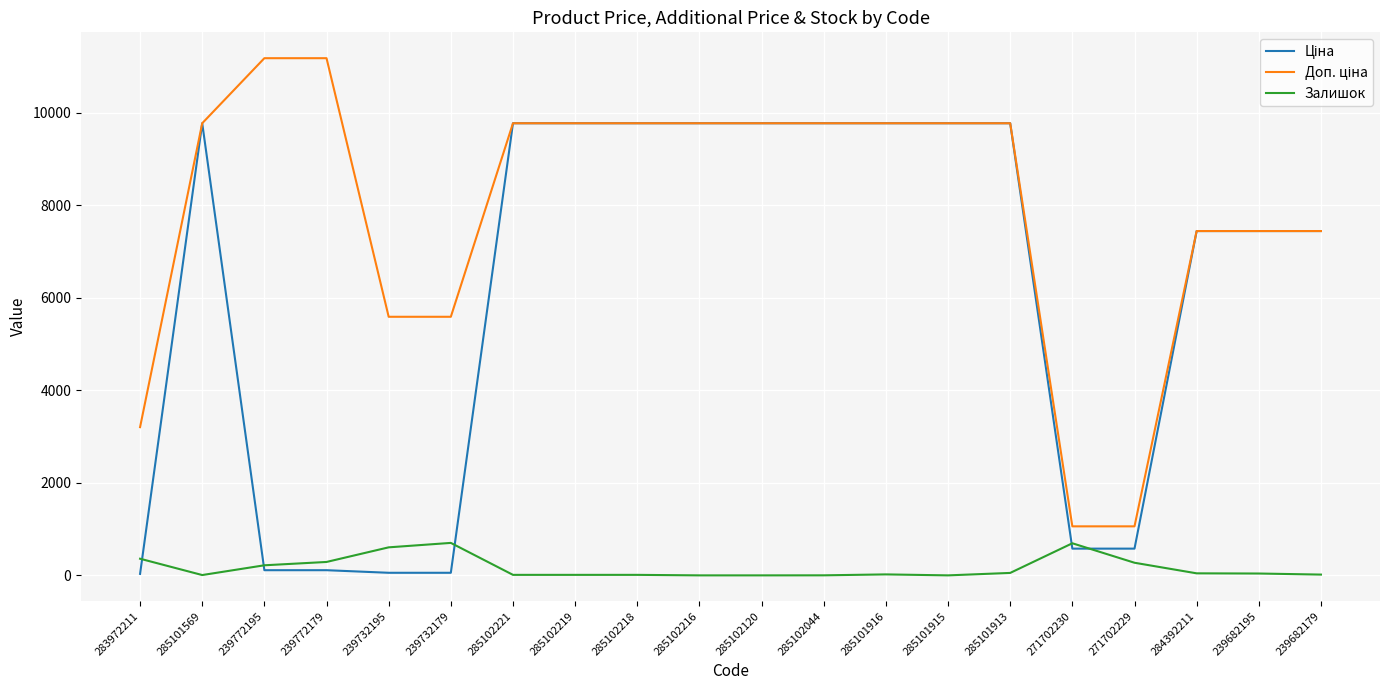

True or false: Залишок has a value of 53.0 at 285101913.

True